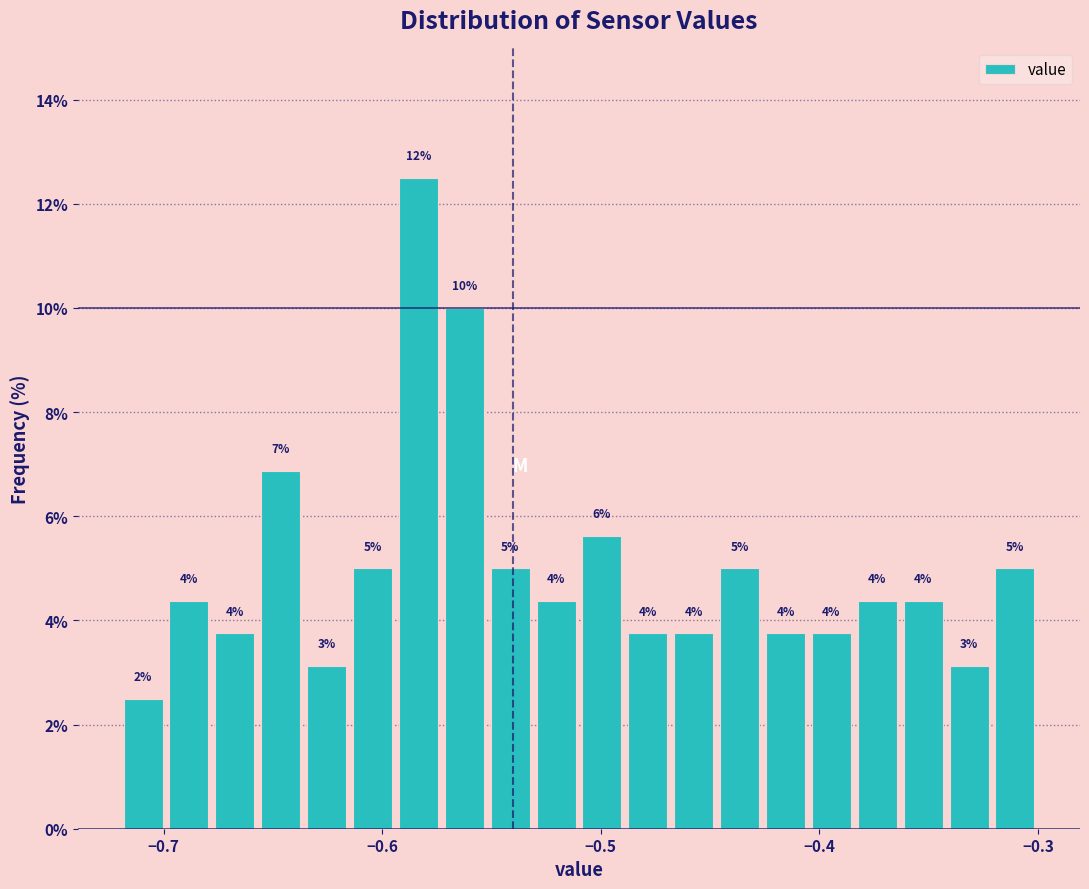

Around what value on the x-axis is the tallest bar? Give the approximate position of its centre, as read against the axis.

-0.58